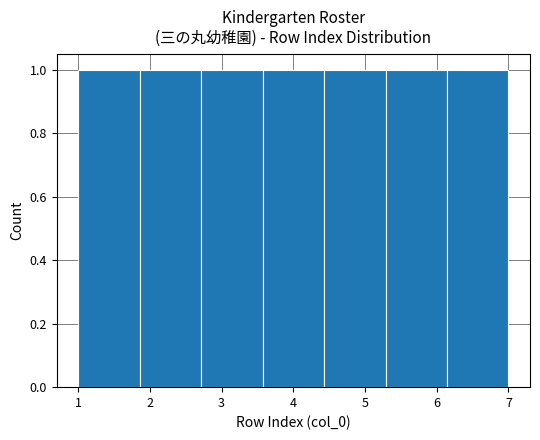

Reading left to right, list every bar in this chart as the range it spans on the x-axis followed by its height. Neither the bar edges nor the heights are printed on the chart, so give them approximately, as read against the axes.

1.0 to 1.9: 1
1.9 to 2.7: 1
2.7 to 3.6: 1
3.6 to 4.4: 1
4.4 to 5.3: 1
5.3 to 6.1: 1
6.1 to 7.0: 1